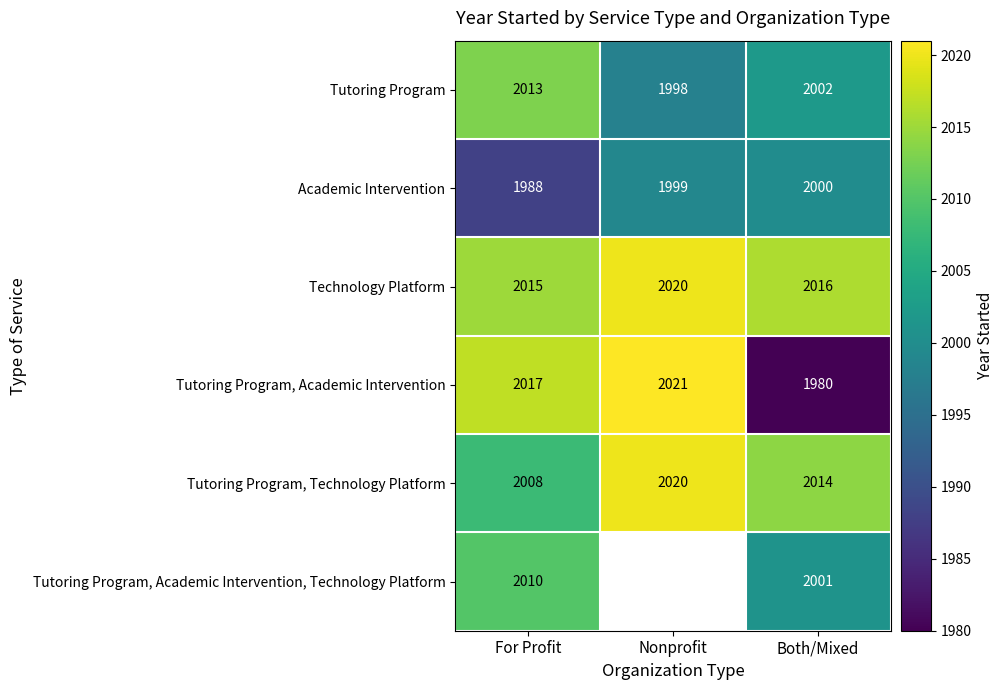

At which label does Tutoring Program reach its peak?

For Profit